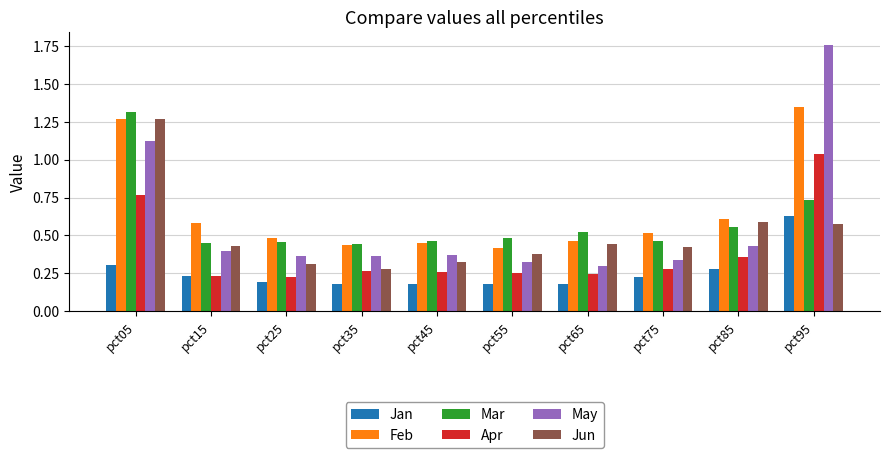

The value of Feb at pct95 is 1.3. True or false?

True